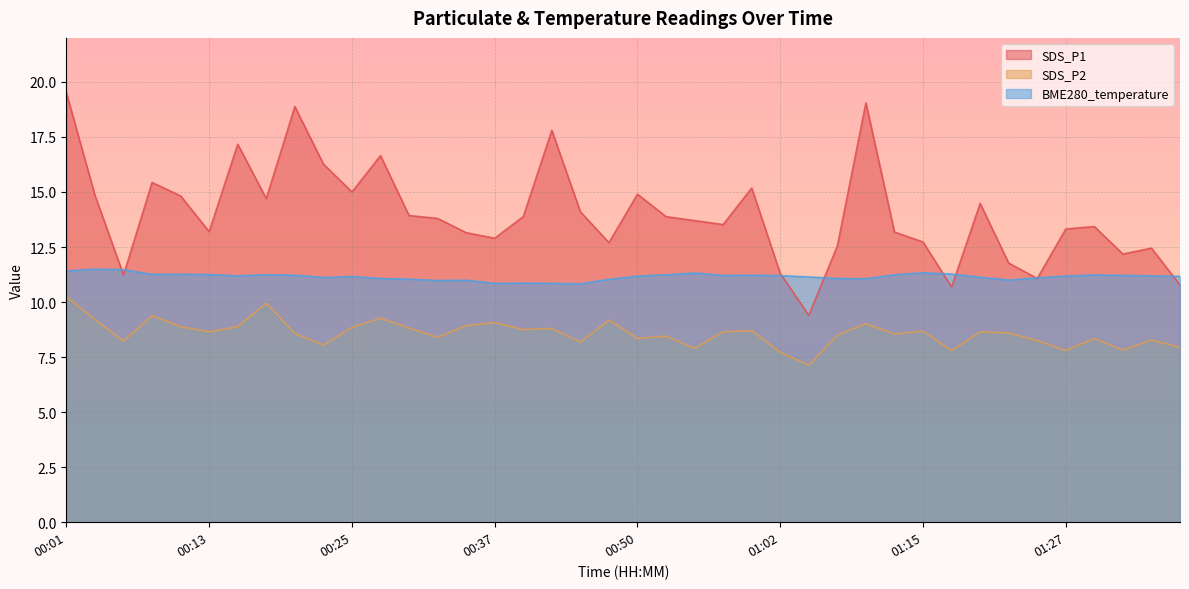

At which label does SDS_P1 first exceed 13?

00:01